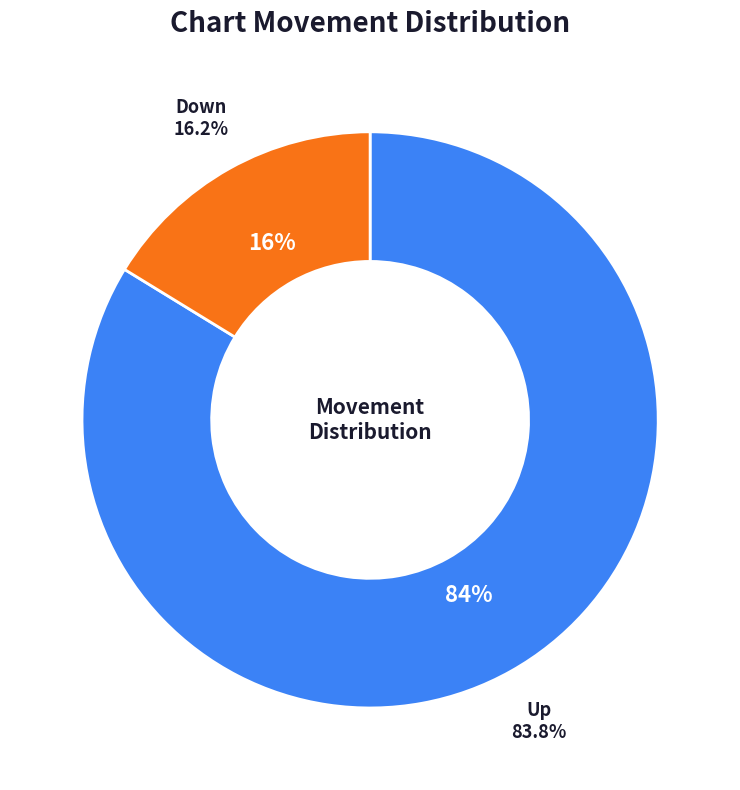

Does any single category account for the majority?

Yes